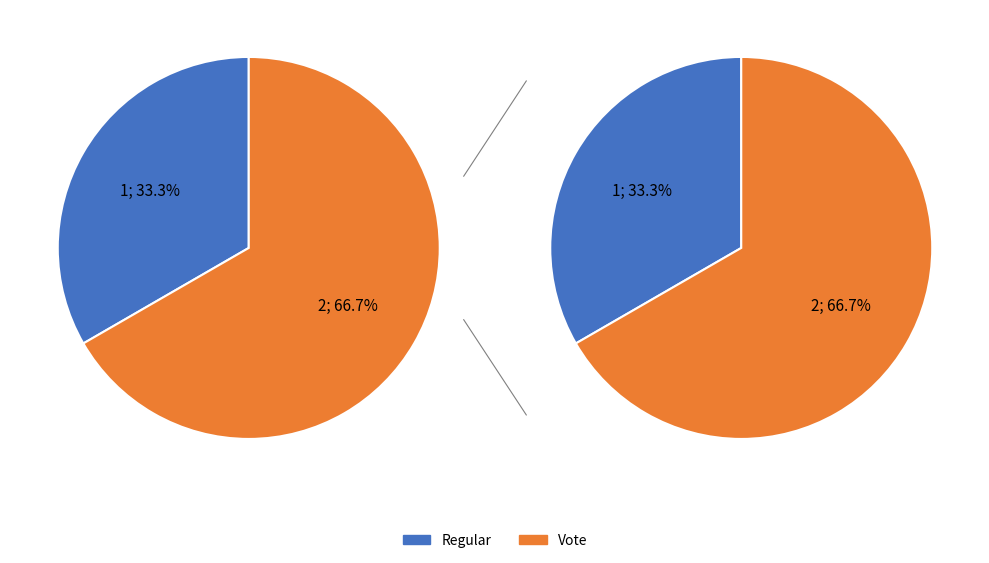

The Vote slice represents 72% of the pie. True or false?

False